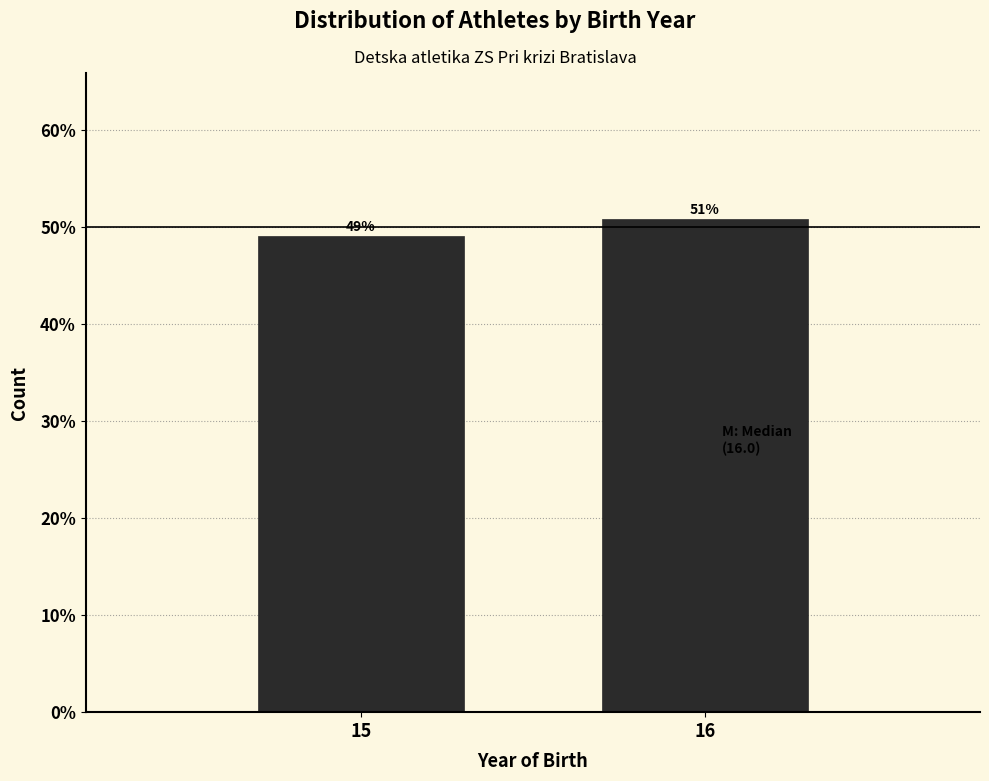

What is the average value?

50.0